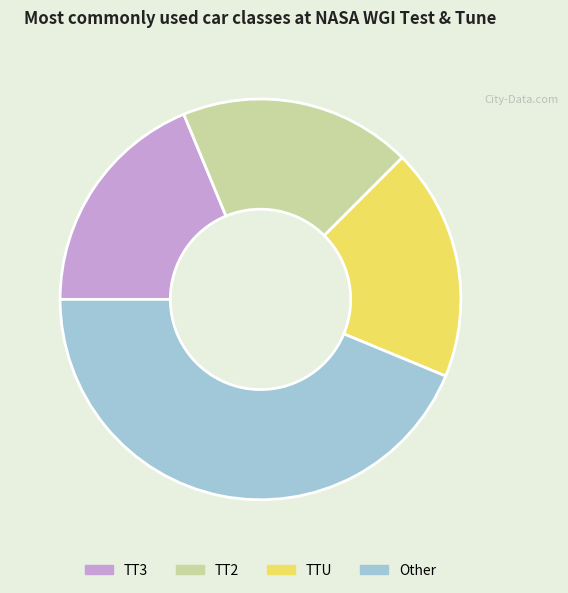

Is there a majority slice in this chart?

No